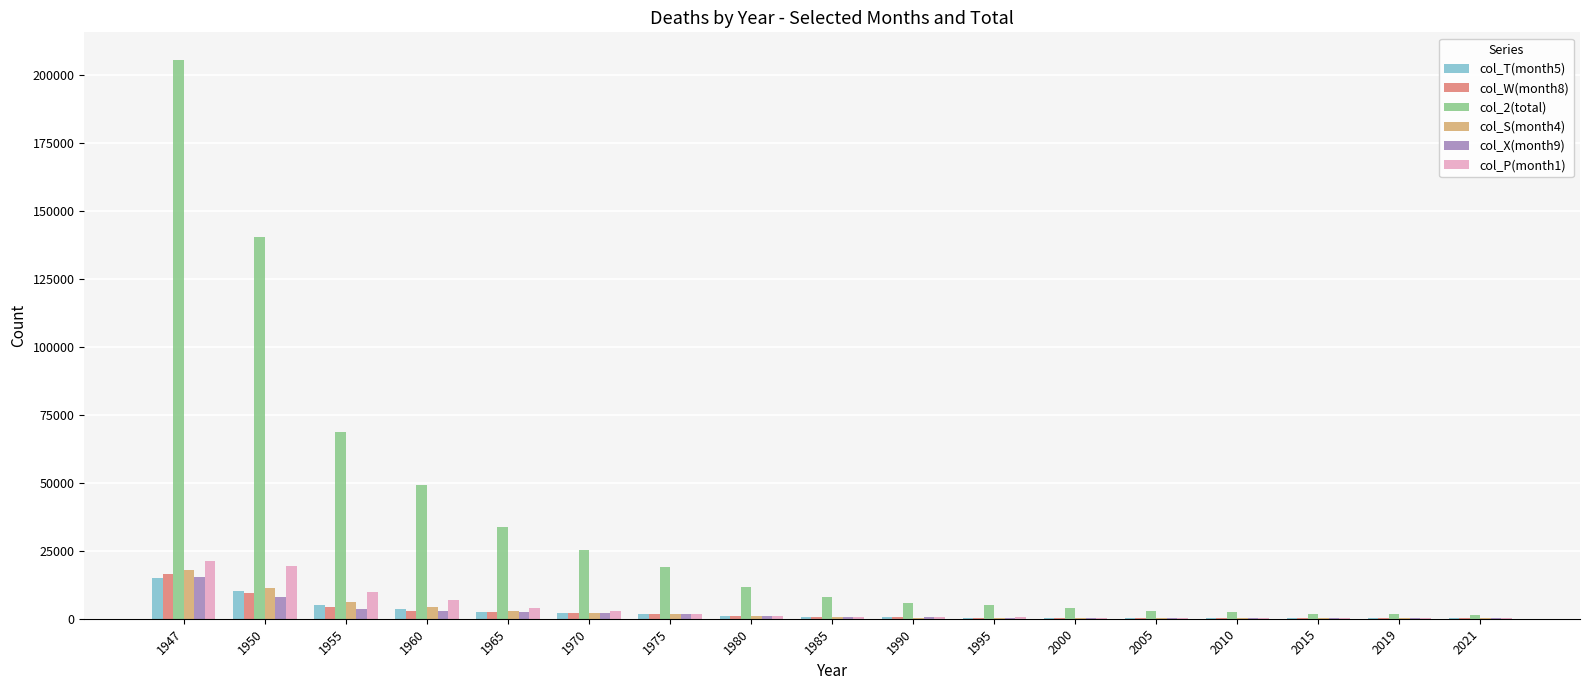

The col_2(total) series shows 140515 at 1950. True or false?

True